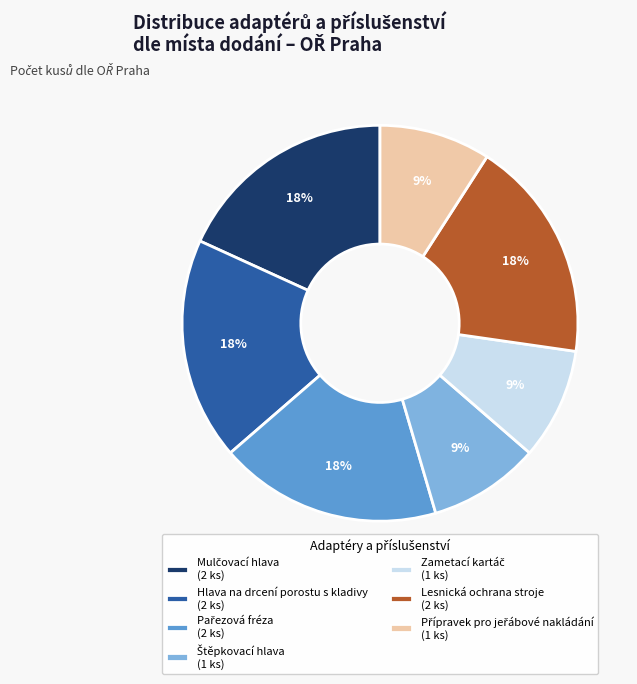

To the nearest percent, what percentage of the pie is Hlava na drcení porostu s kladivy (2 ks)?

18%